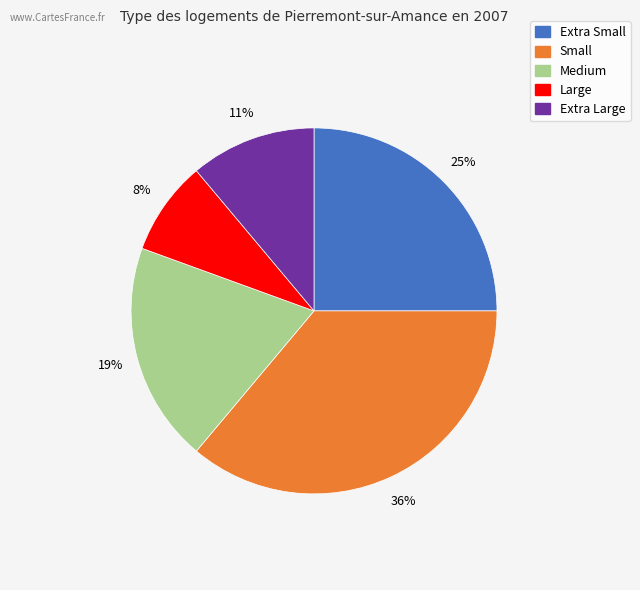

True or false: Small accounts for 36% of the total.

True